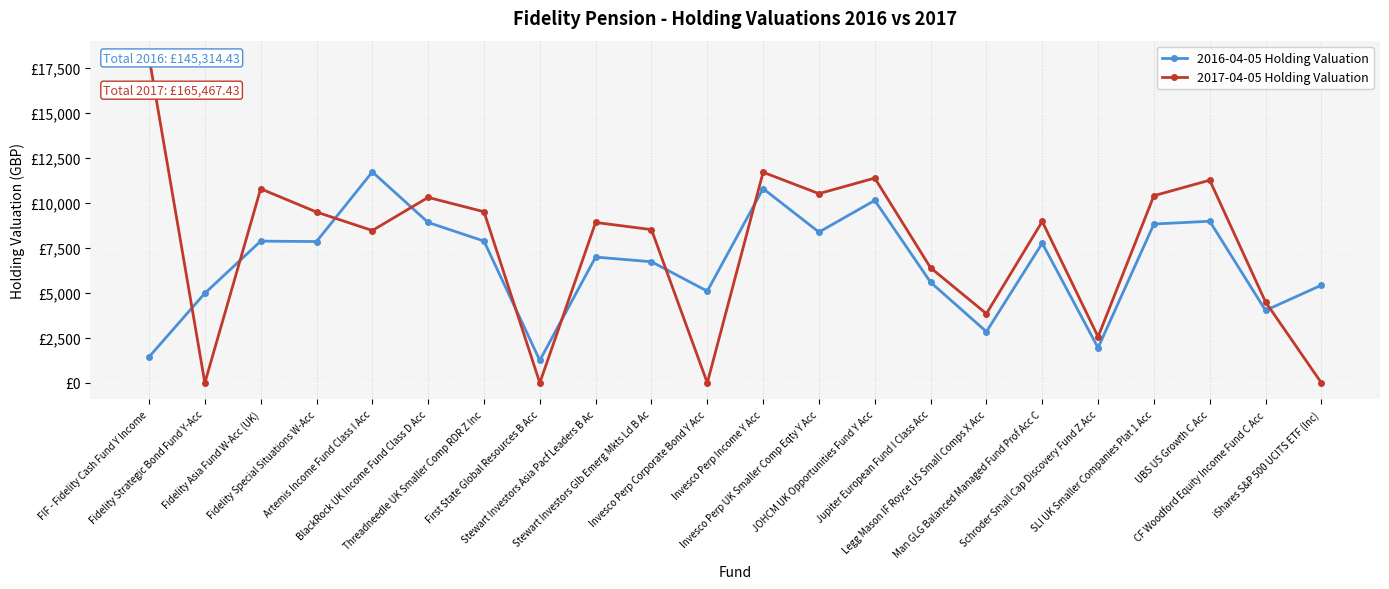

Where do 2017-04-05 Holding Valuation and 2016-04-05 Holding Valuation first cross each other?

FIF - Fidelity Cash Fund Y Income and Fidelity Strategic Bond Fund Y-Acc